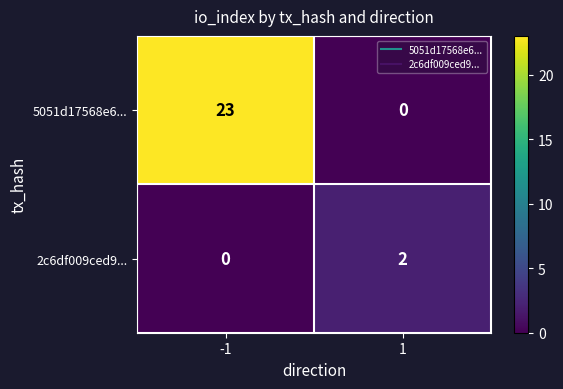

Rank the series by their average value, from lowest to highest.

2c6df009ced9..., 5051d17568e6...